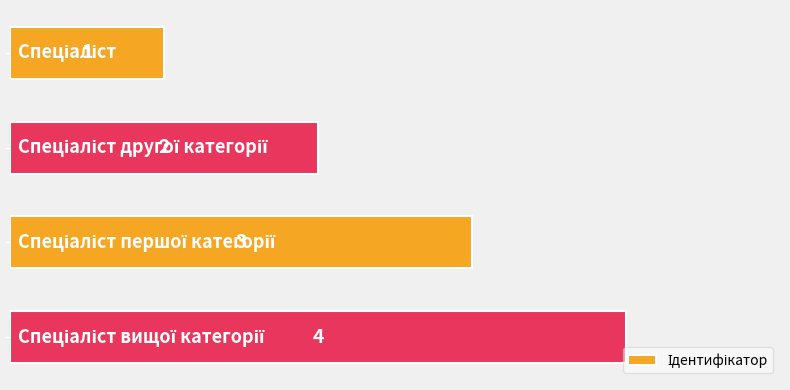

What is the value of the 4th bar from the top?

4